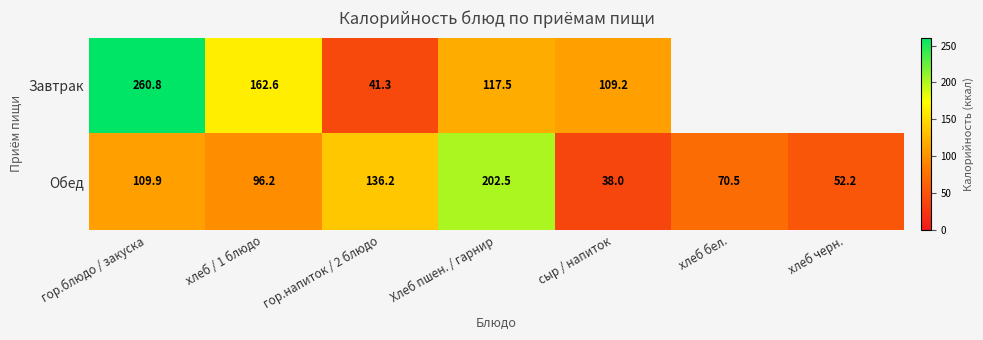

Count the number of data series in this chart.

2